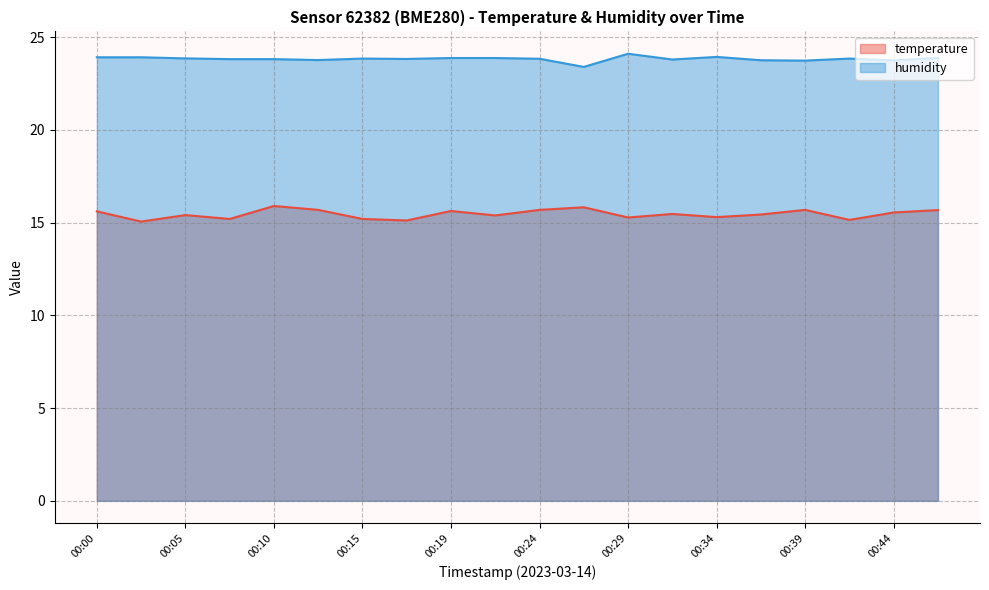

True or false: humidity and temperature intersect in this chart.

False